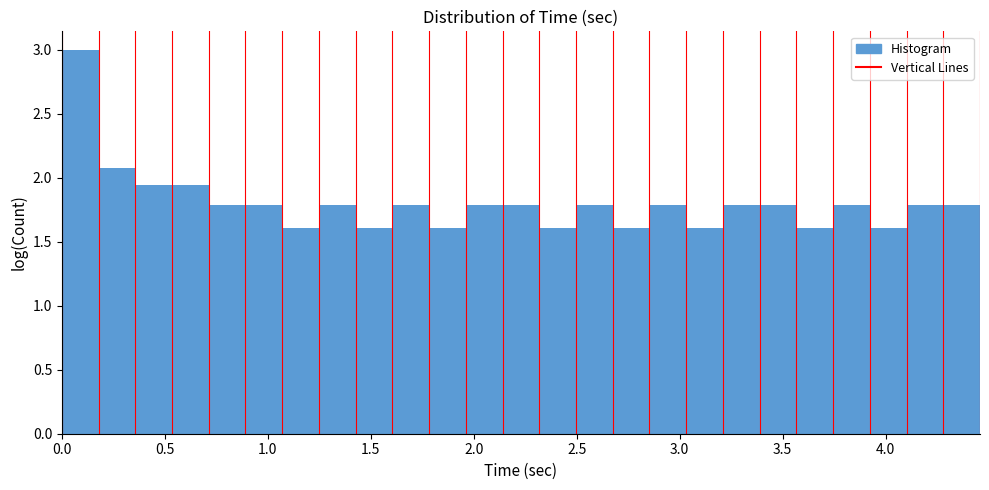

Around what value on the x-axis is the tallest bar? Give the approximate position of its centre, as read against the axis.

0.10